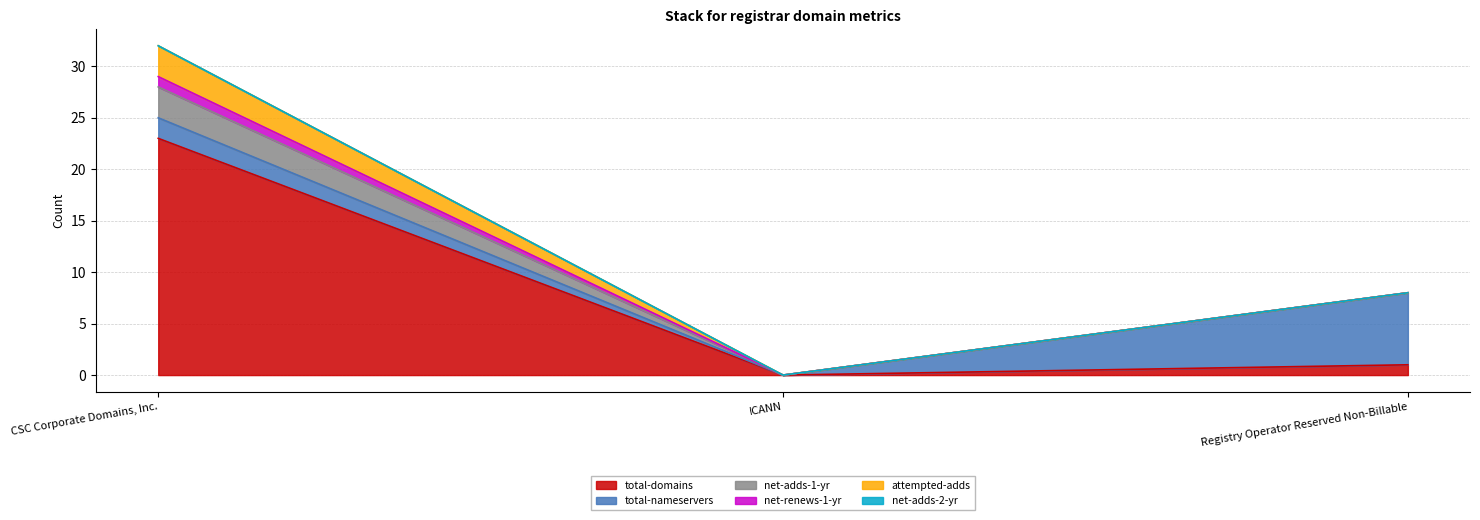

How many data points does each series have?

3